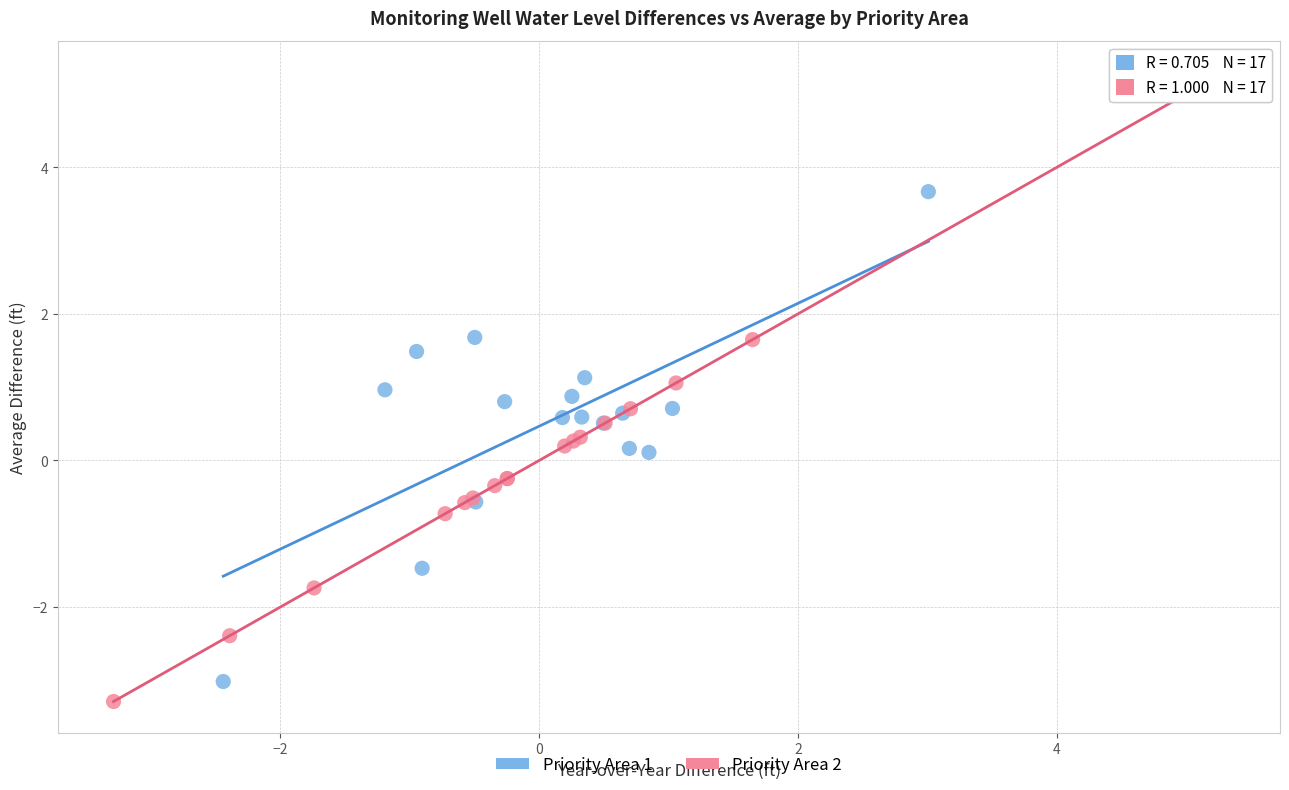

Which series has the largest Y range (max minus min)?

Priority Area 2